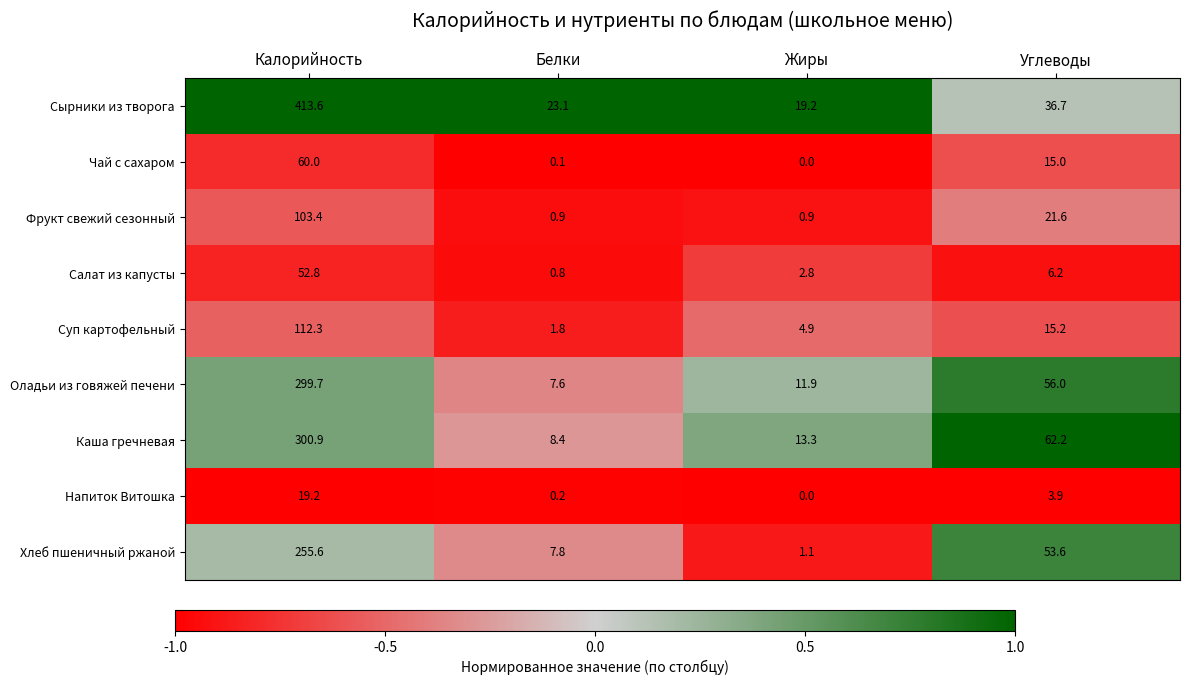

Is it true that Суп картофельный equals 112.3 at Калорийность?

True